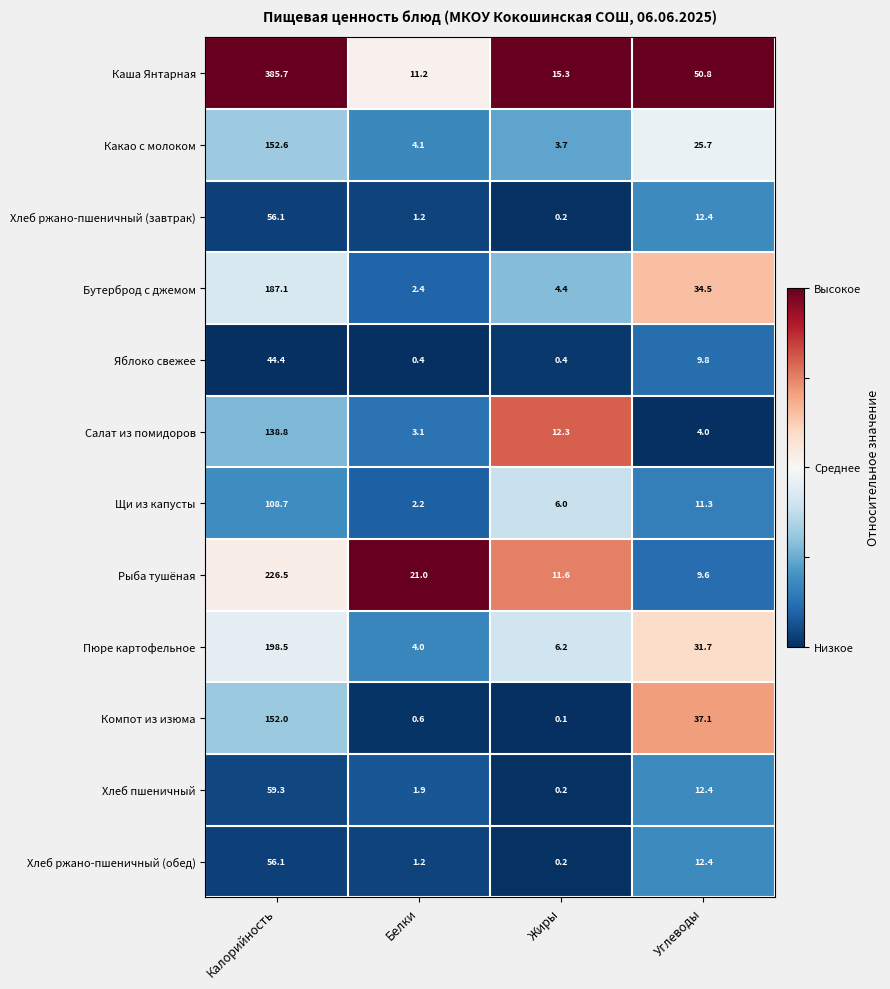

Which series has the largest total across all categories?

Каша Янтарная